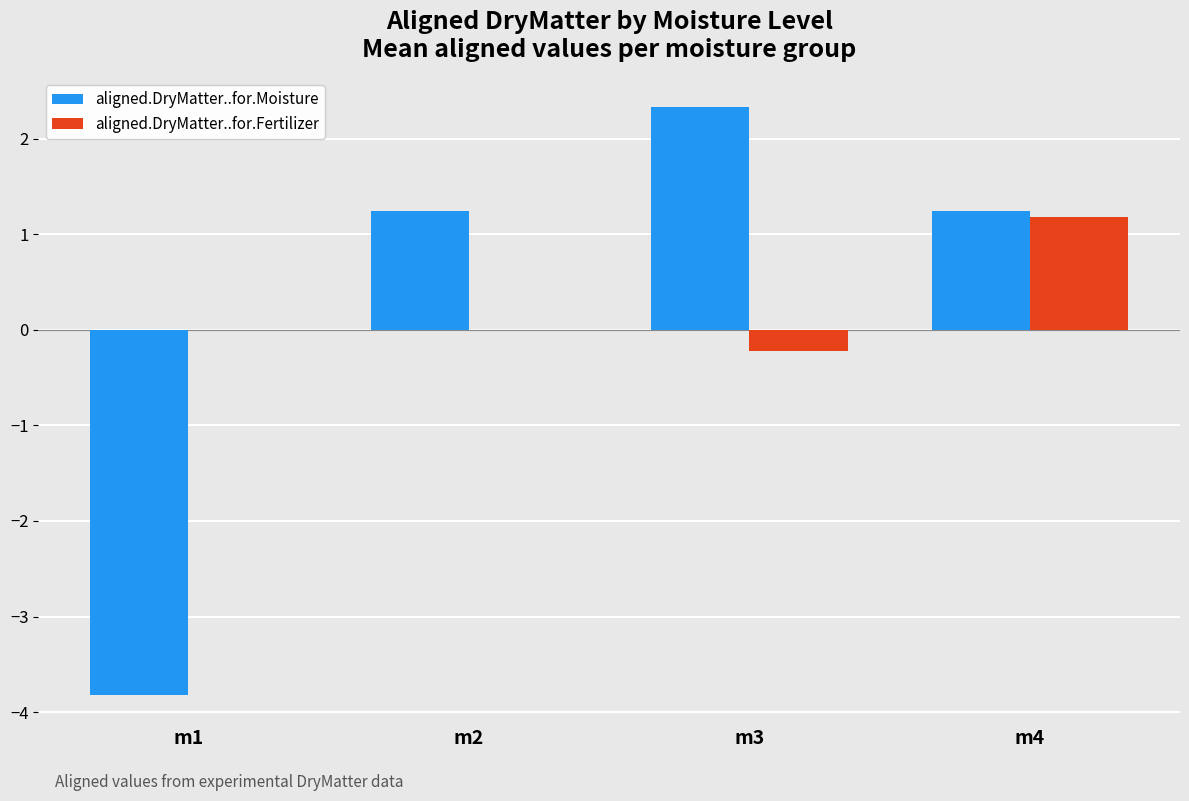

What is the approximate value of aligned.DryMatter..for.Moisture at m3?

2.3